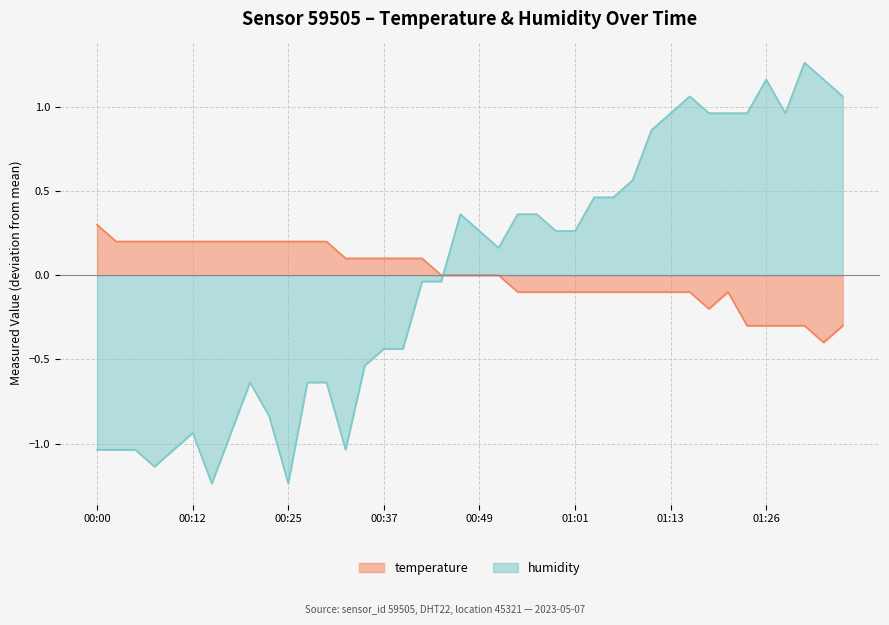

Where do temperature and humidity first cross each other?

00:44 and 00:46